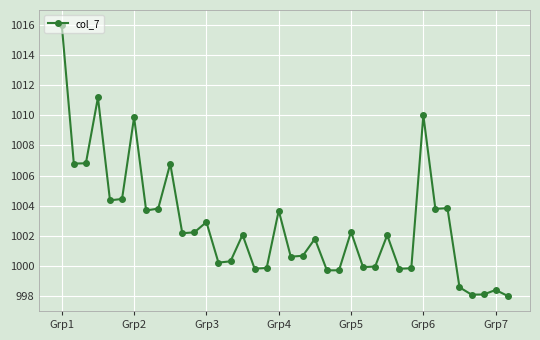

What is the greatest value displayed?

1016.0